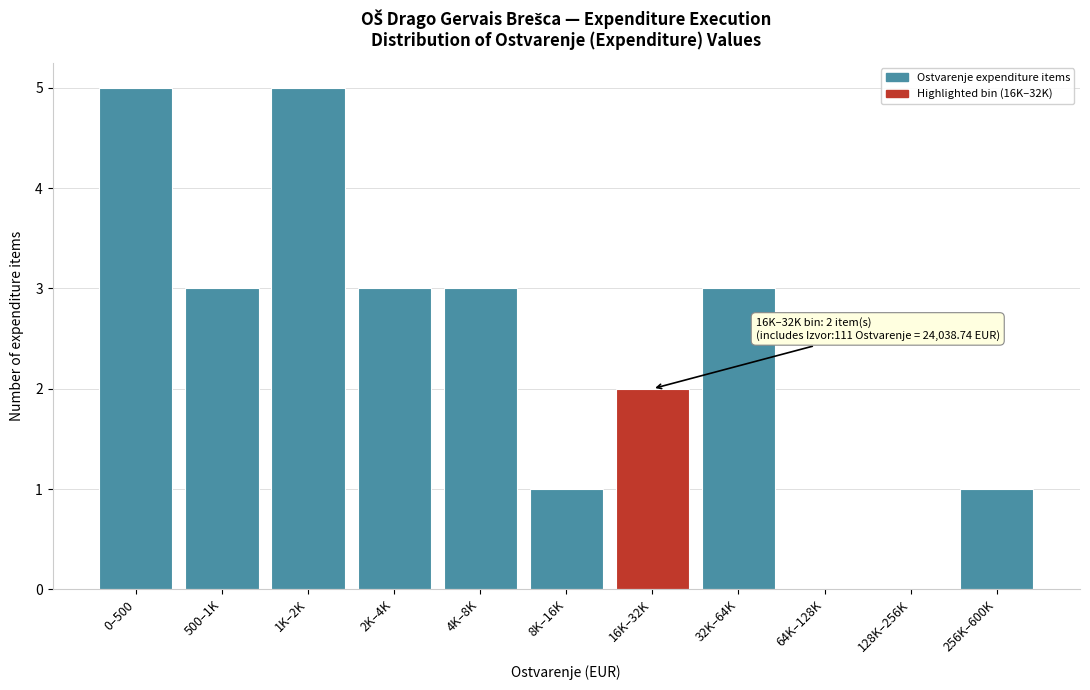

Reading left to right, what are all the values shown in this chart?

0–500=5	500–1K=3	1K–2K=5	2K–4K=3	4K–8K=3	8K–16K=1	16K–32K=2	32K–64K=3	64K–128K=0	128K–256K=0	256K–600K=1